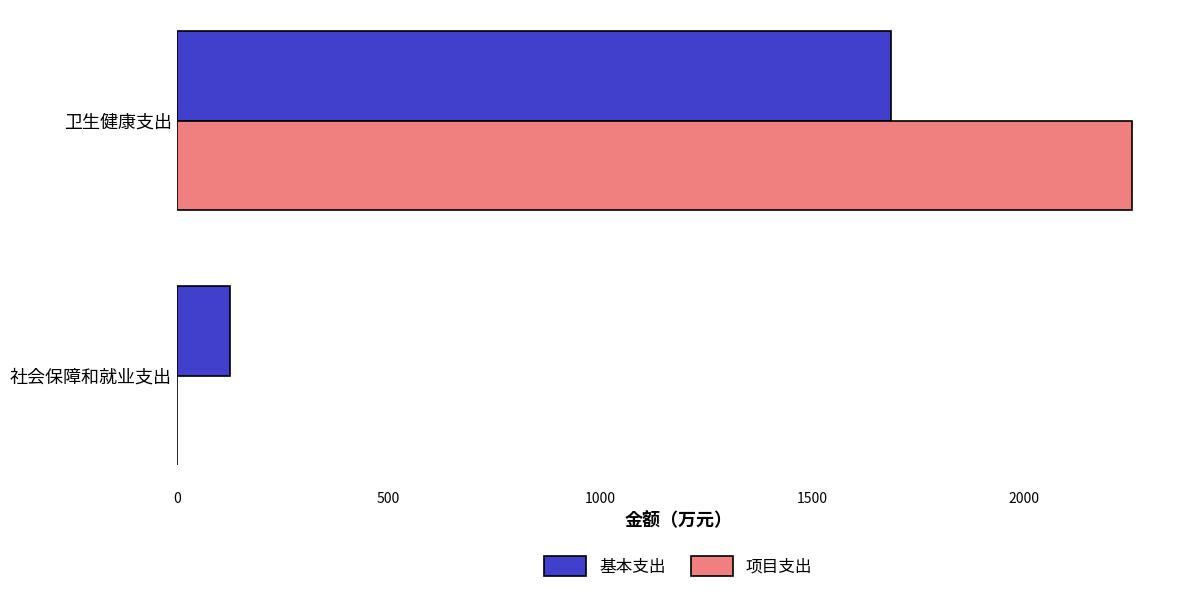

True or false: 项目支出 has a value of 2256.0 at 卫生健康支出.

True